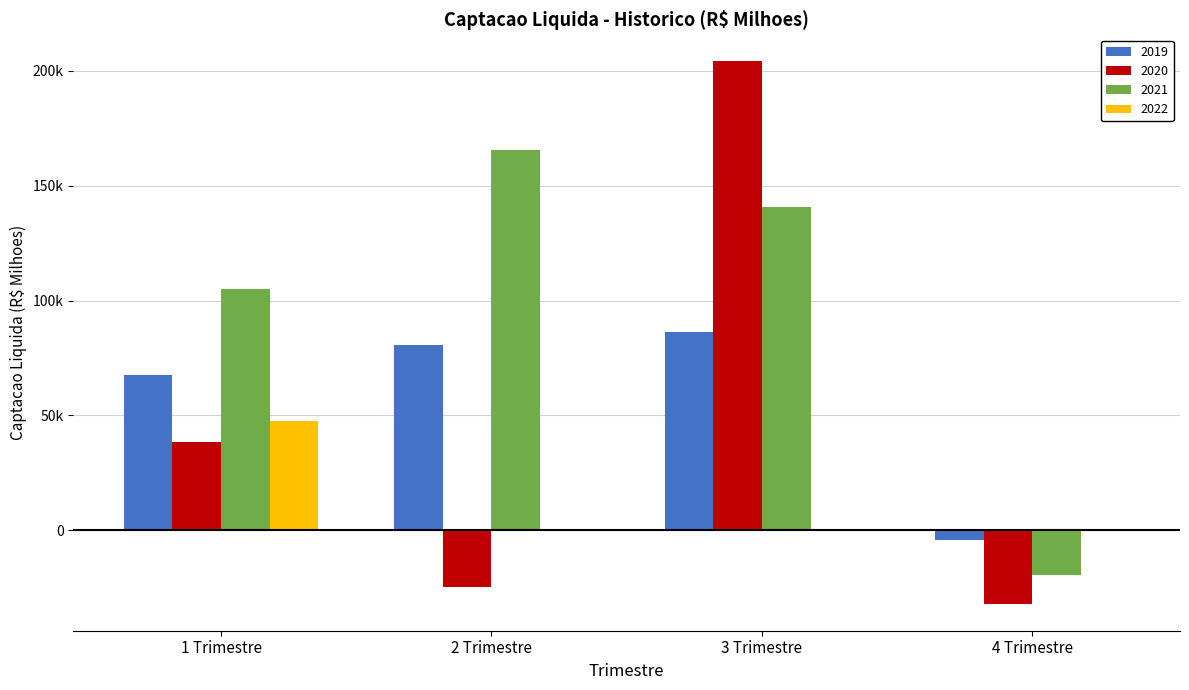

Are the bars horizontal?

No